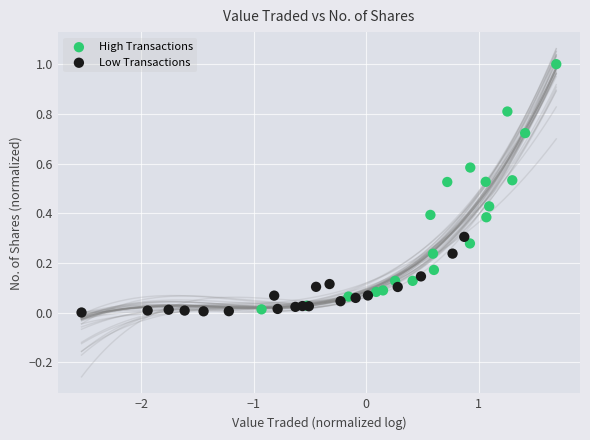

Which series reaches the maximum Y coordinate?

High Transactions